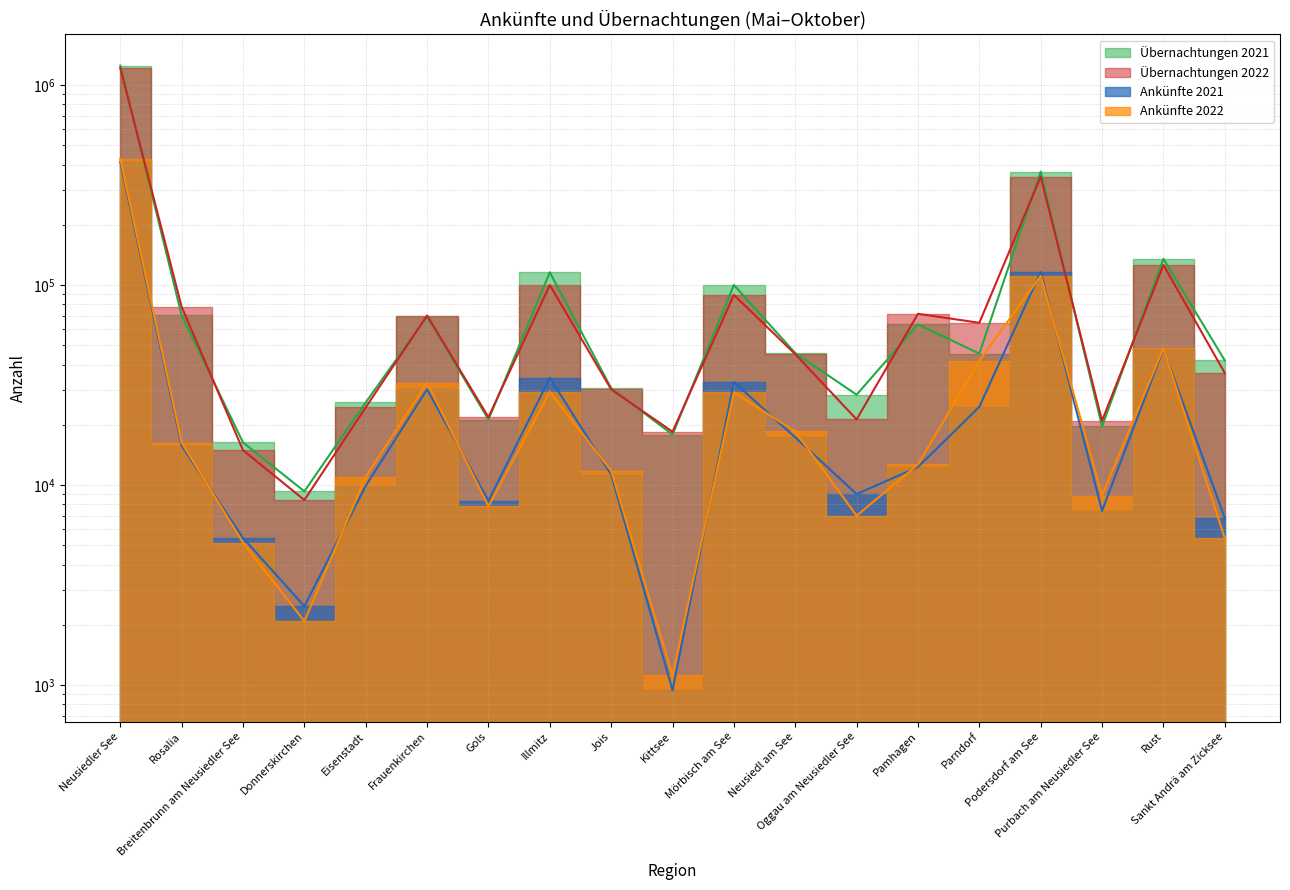

What is the label of the 7th point from the right?

Oggau am Neusiedler See